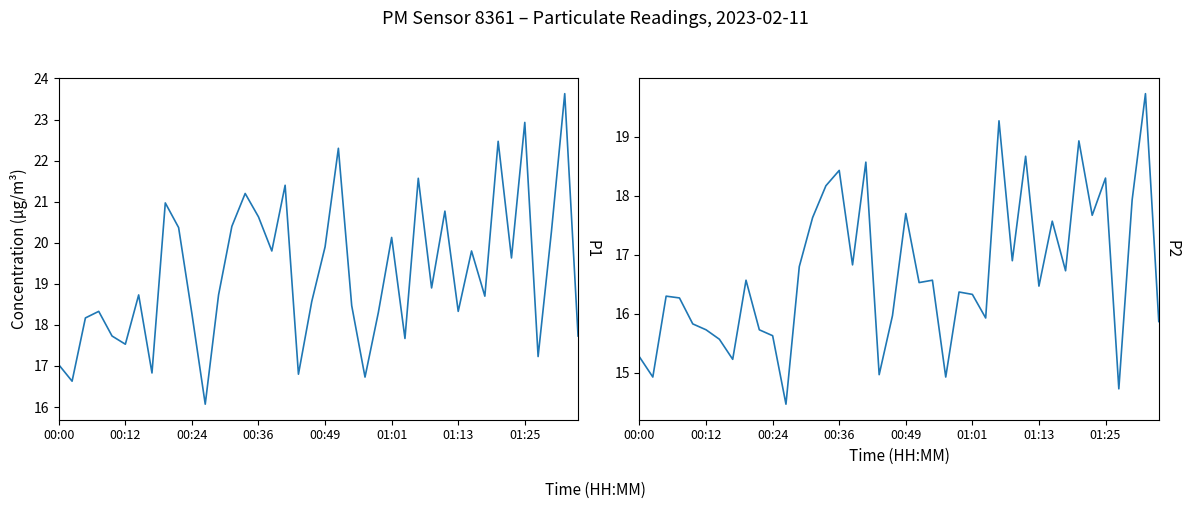

True or false: P1 and P2 cross at least once.

False